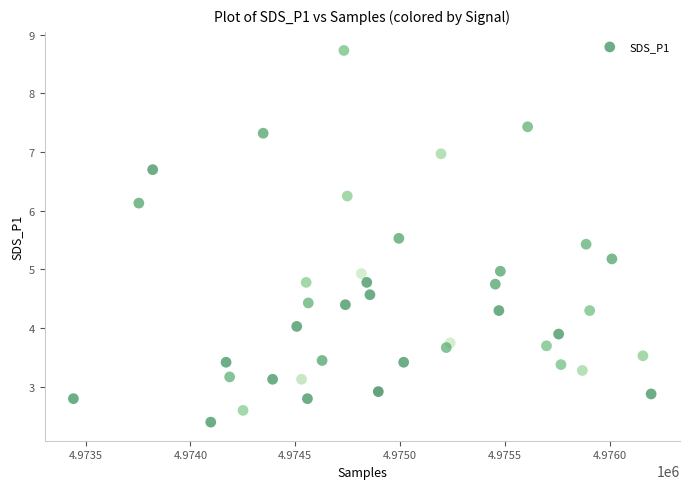

What is the range of Y values (max minus min)?

6.3